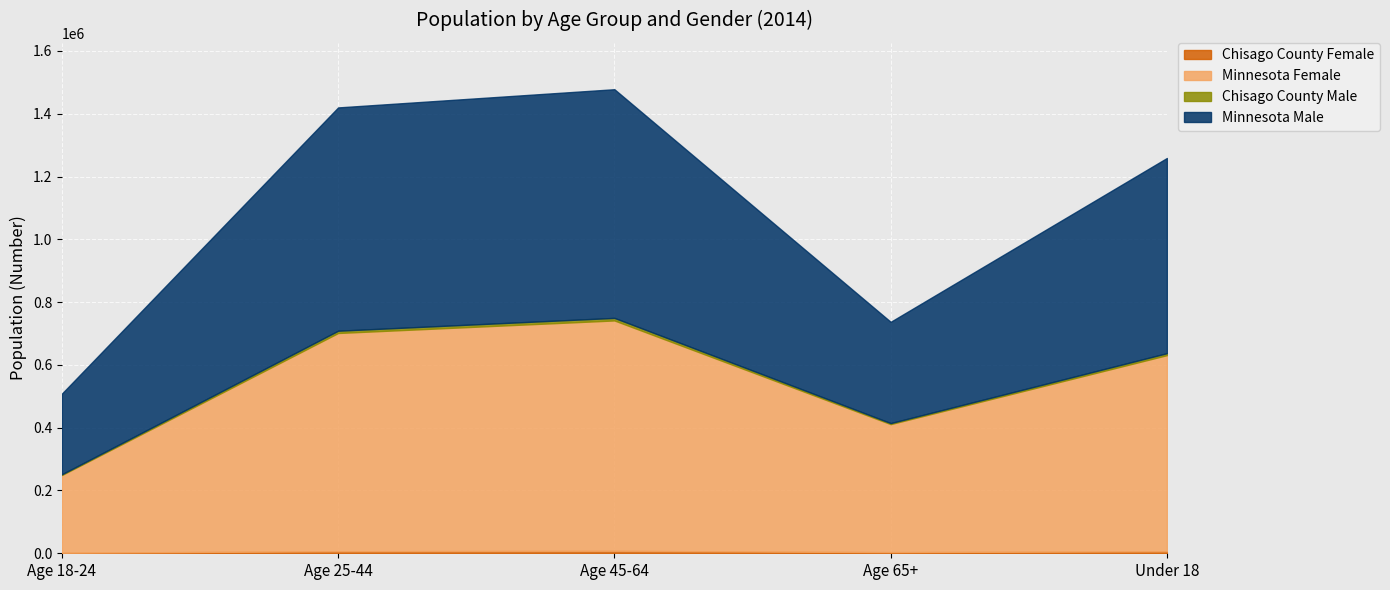

What is the sum of the Minnesota Female values at Under 18 and Age 65+?

1032599